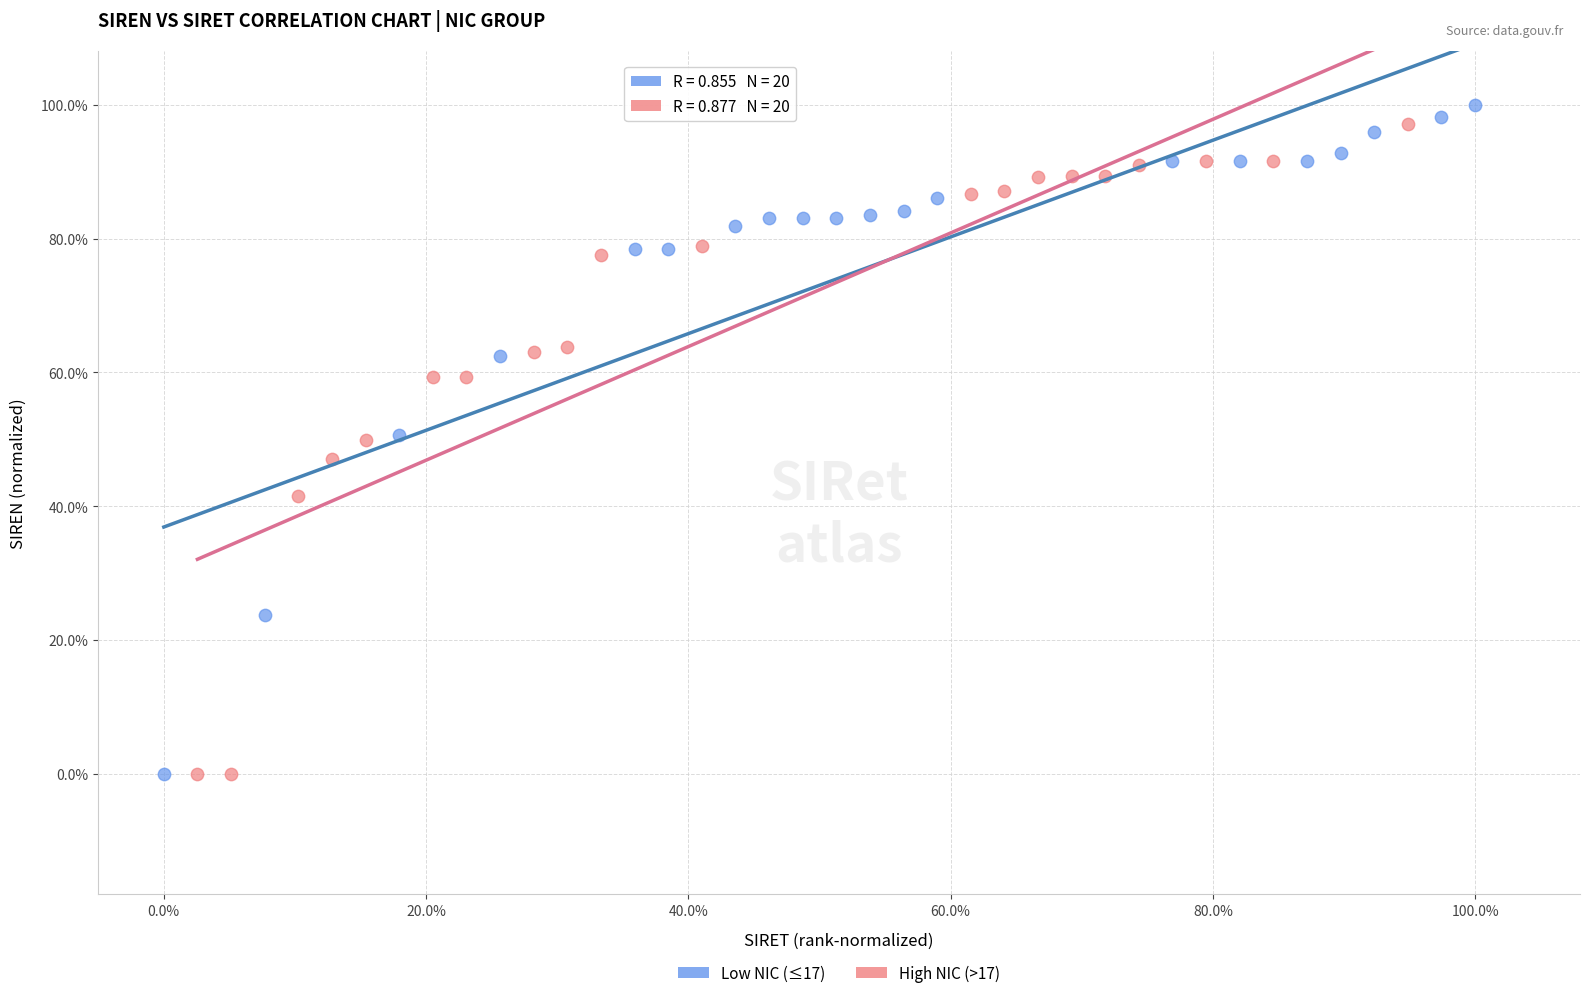

Which series has the widest spread of Y values?

Low NIC (≤17)